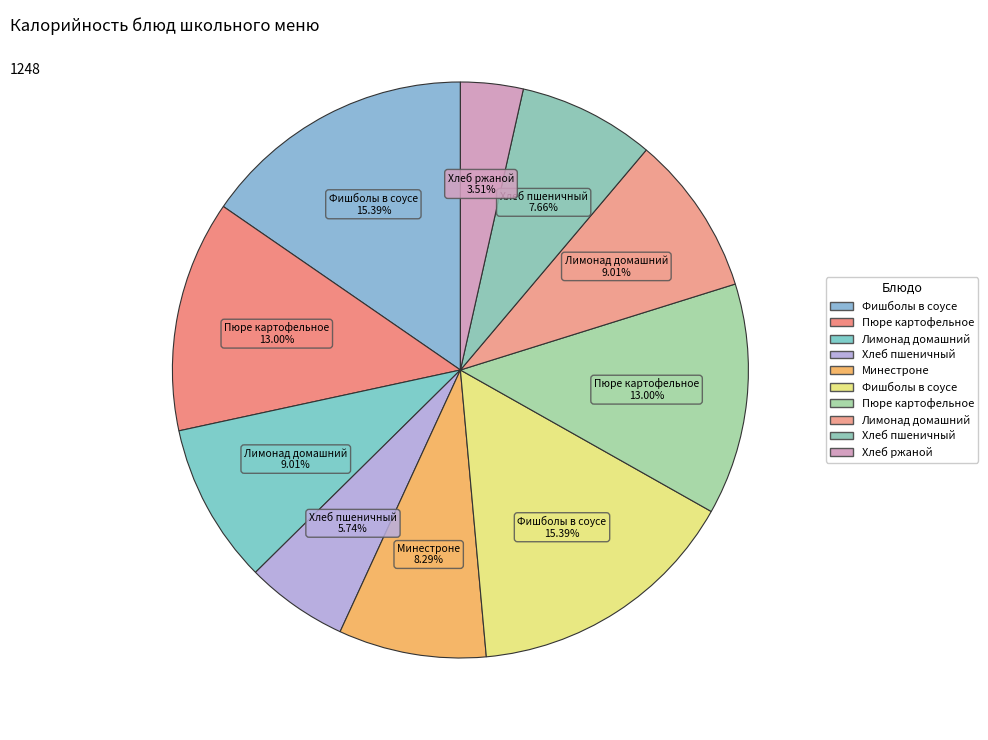

How many slices are in this pie chart?

10